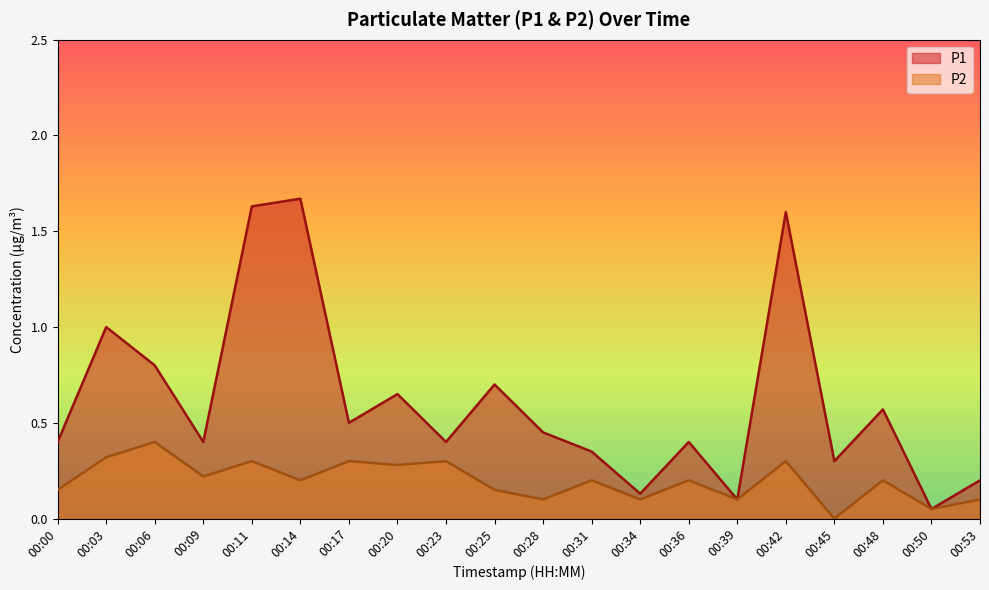

Is it true that P1 equals 0.2 at 00:00?

False